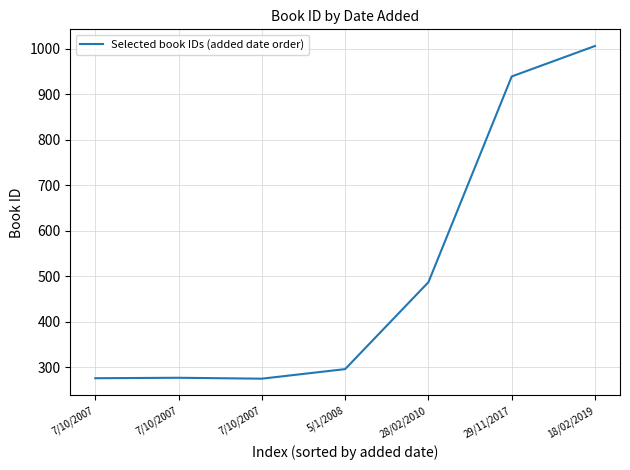

True or false: the data shows 487 at 28/02/2010.

True